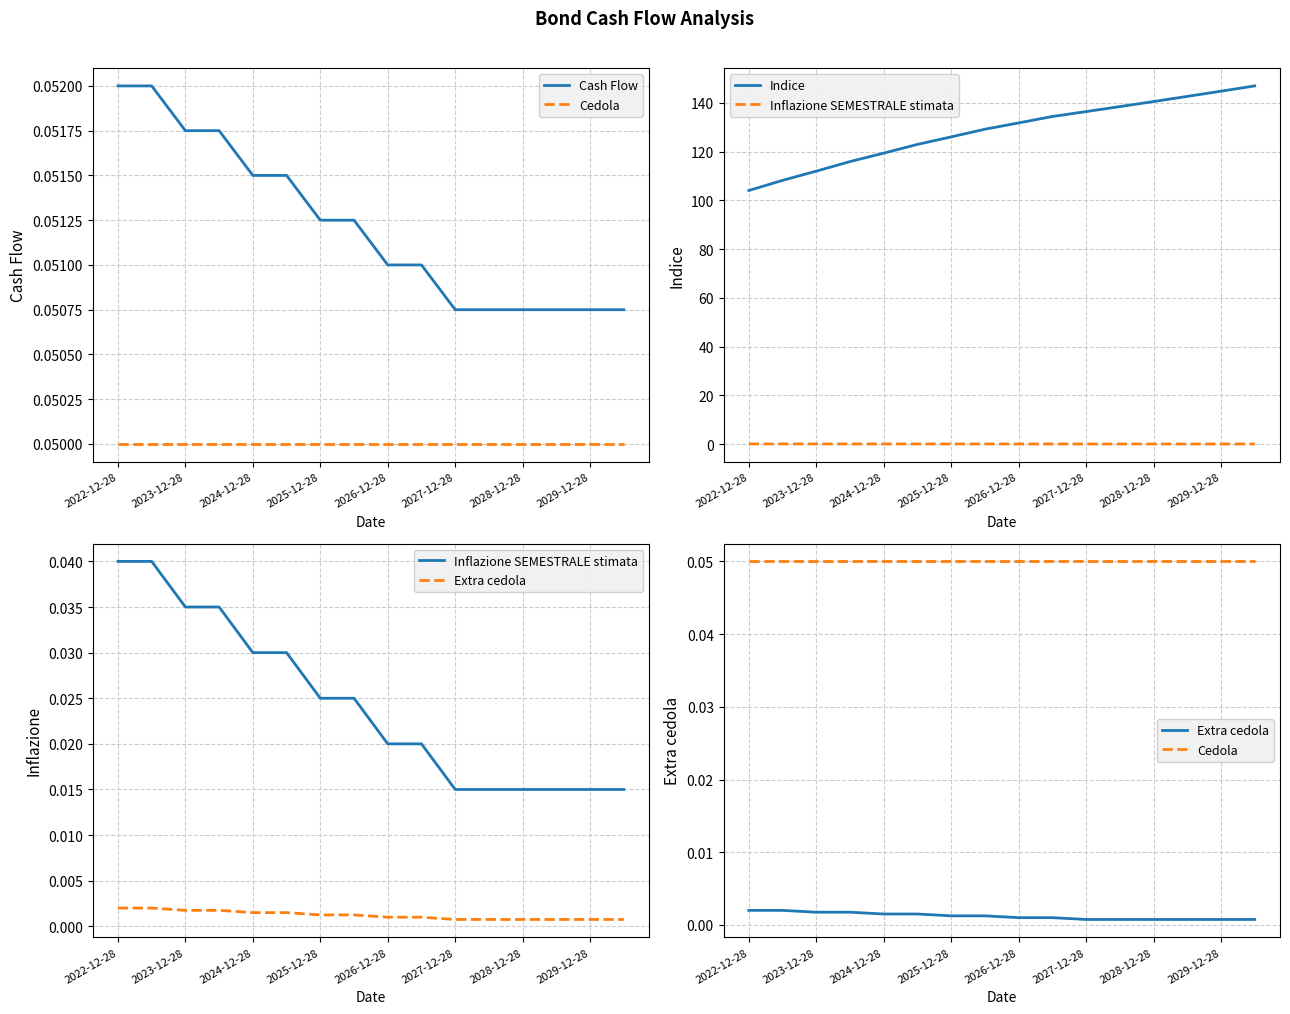

Rank the series by their maximum value, from highest to lowest.

Indice, Cash Flow, Cedola, Inflazione SEMESTRALE stimata, Extra cedola